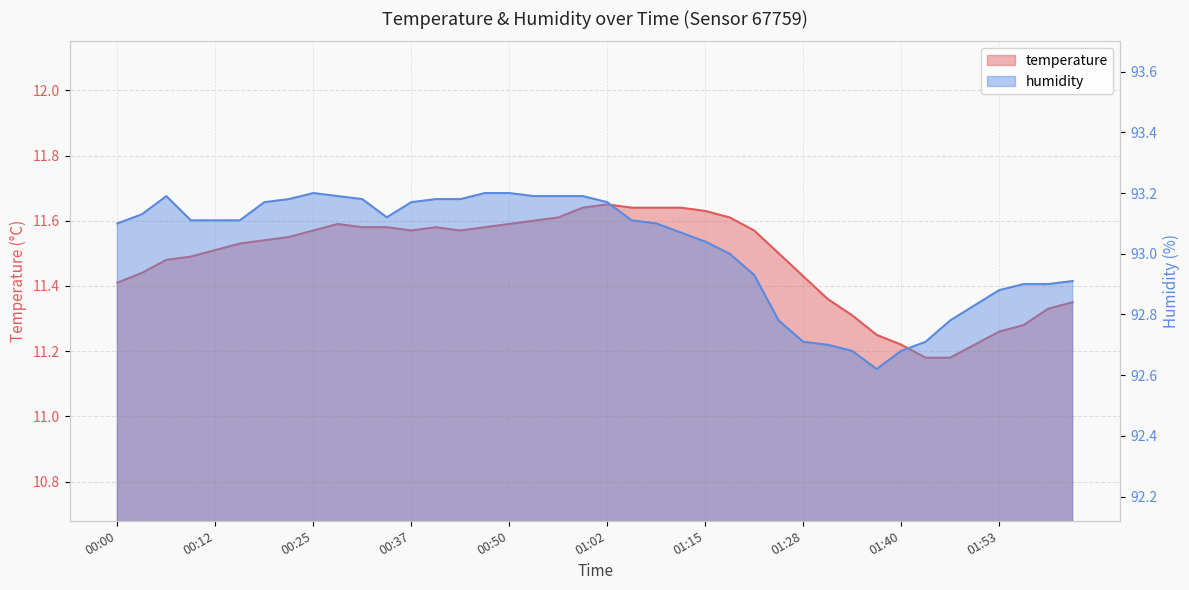

At which category is the sum across all series the highest?

00:59